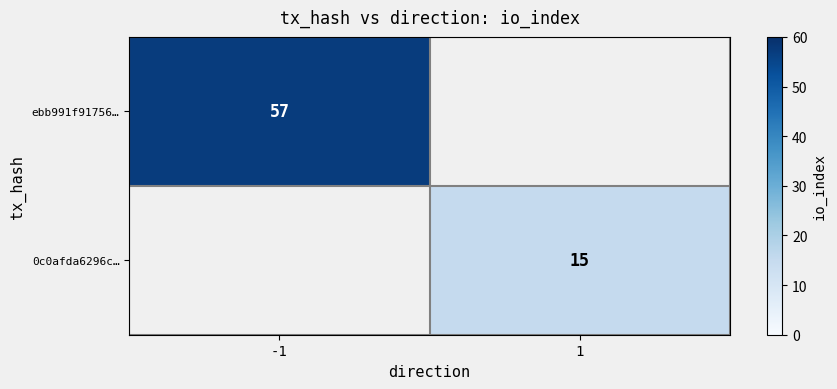

Count the number of data series in this chart.

2